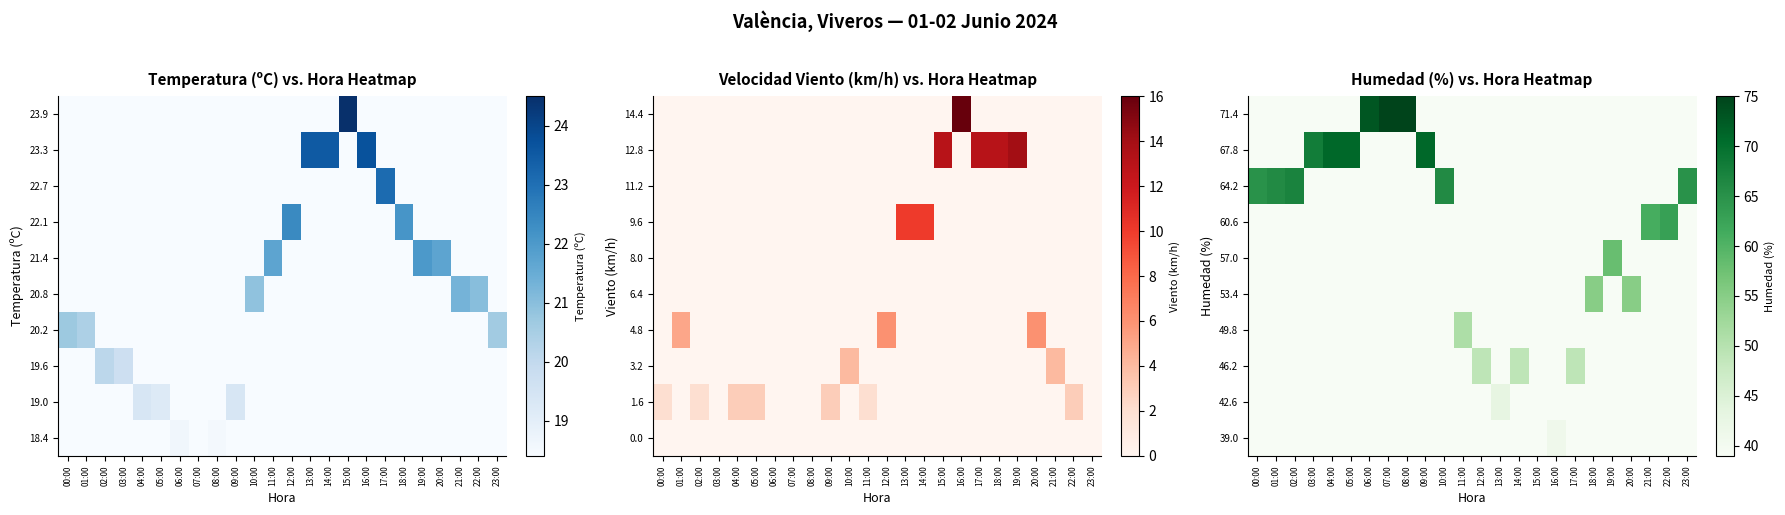

Is it true that 46.2 equals 15 at 17:00?

False